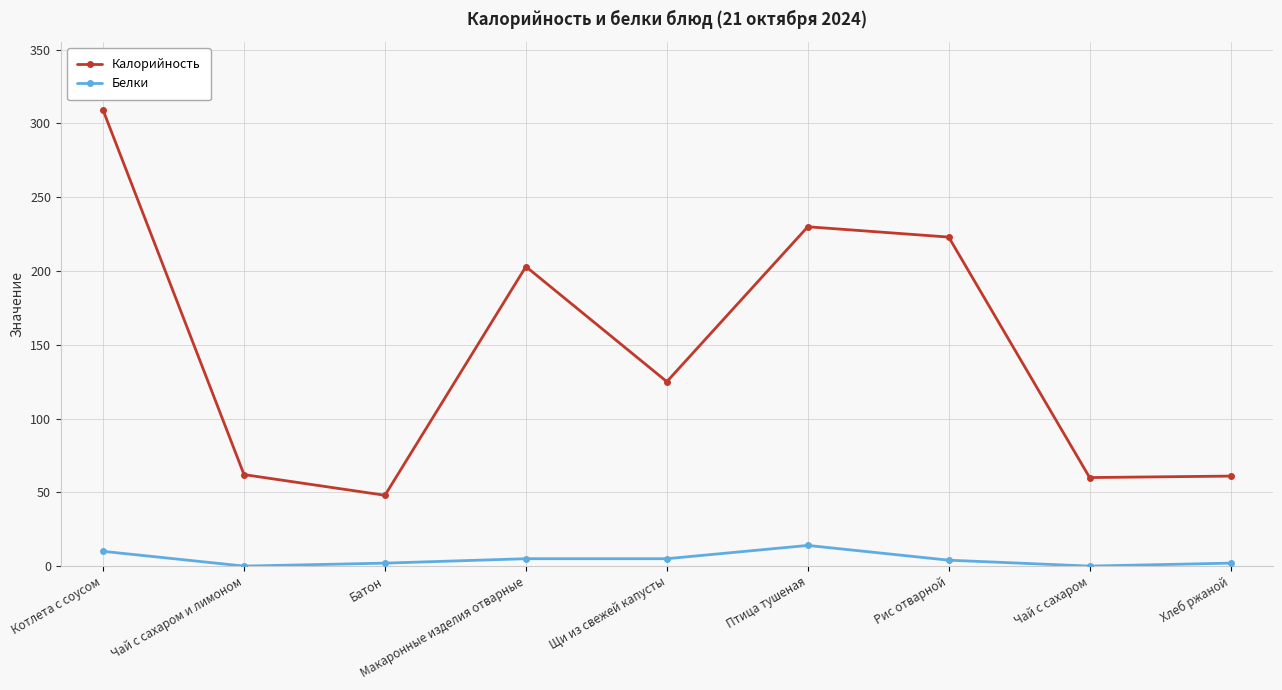

What is the highest value of the Белки series?

14